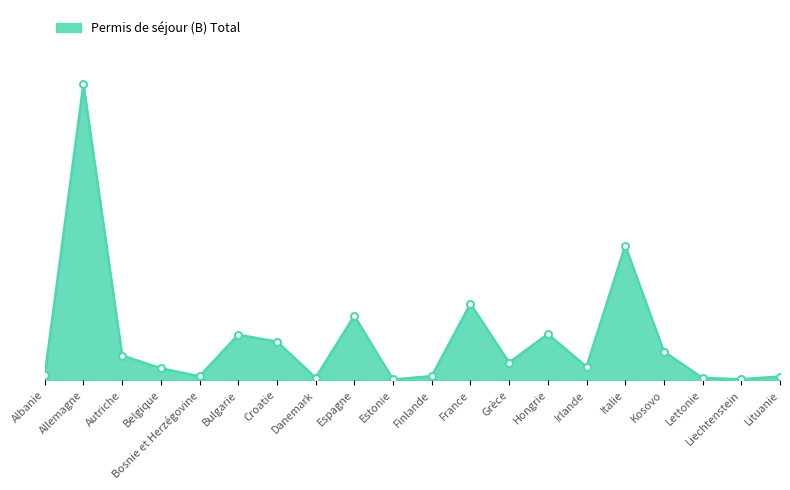

At which category does the data reach its first local valley?

Bosnie et Herzégovine